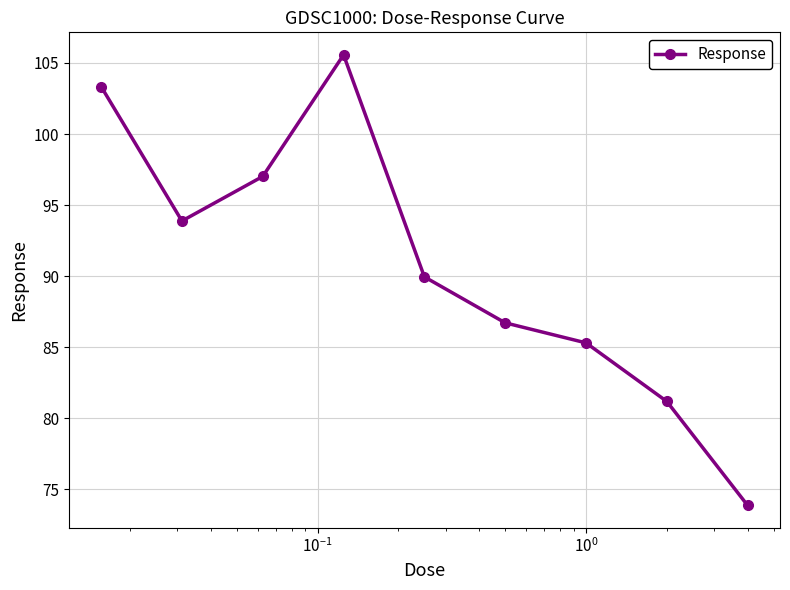

Reading left to right, transcribe all the data shown in this chart.

103.3	93.9	97.0	105.6	90.0	86.7	85.3	81.2	73.9